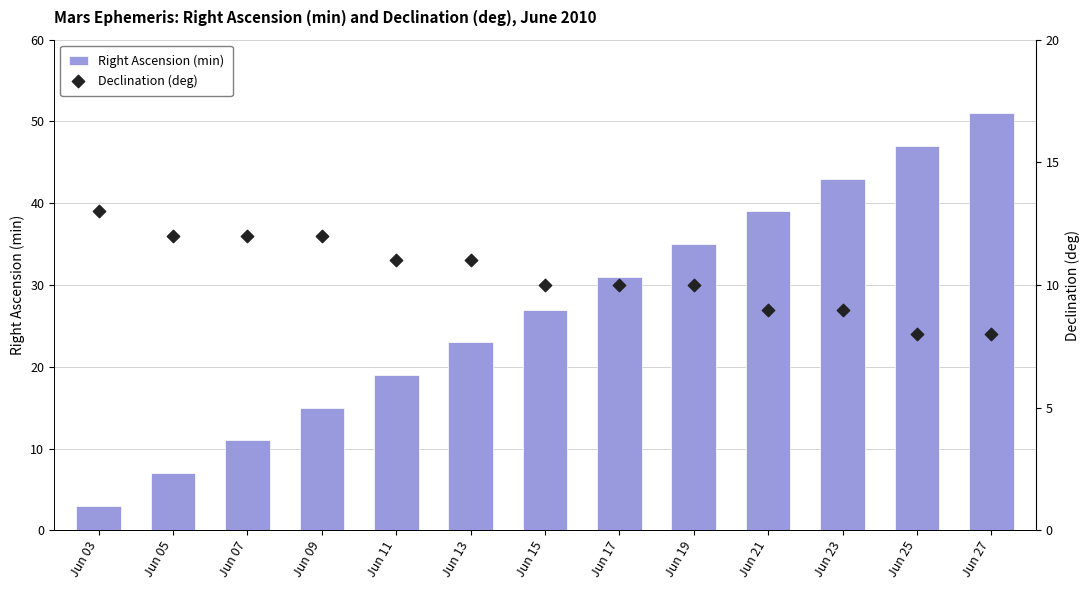

Which series reaches the maximum Y coordinate?

Right Ascension (min)